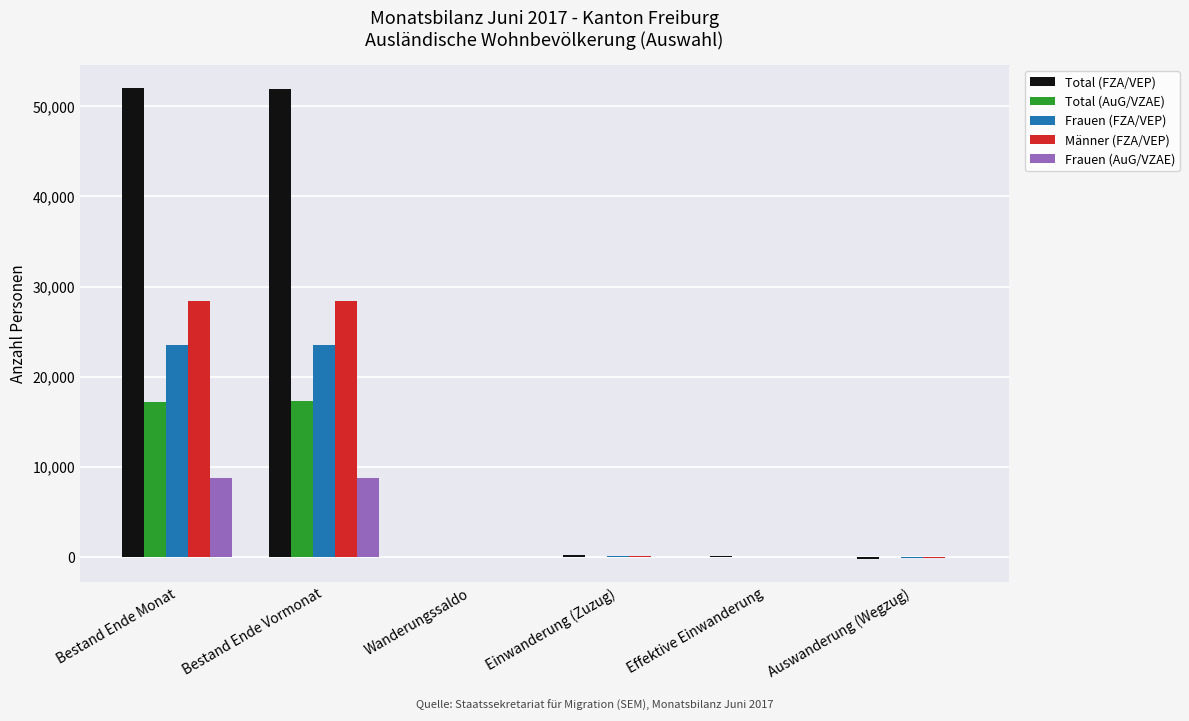

Rank the categories by Männer (FZA/VEP) value from lowest to highest.

Auswanderung (Wegzug), Wanderungssaldo, Effektive Einwanderung, Einwanderung (Zuzug), Bestand Ende Vormonat, Bestand Ende Monat